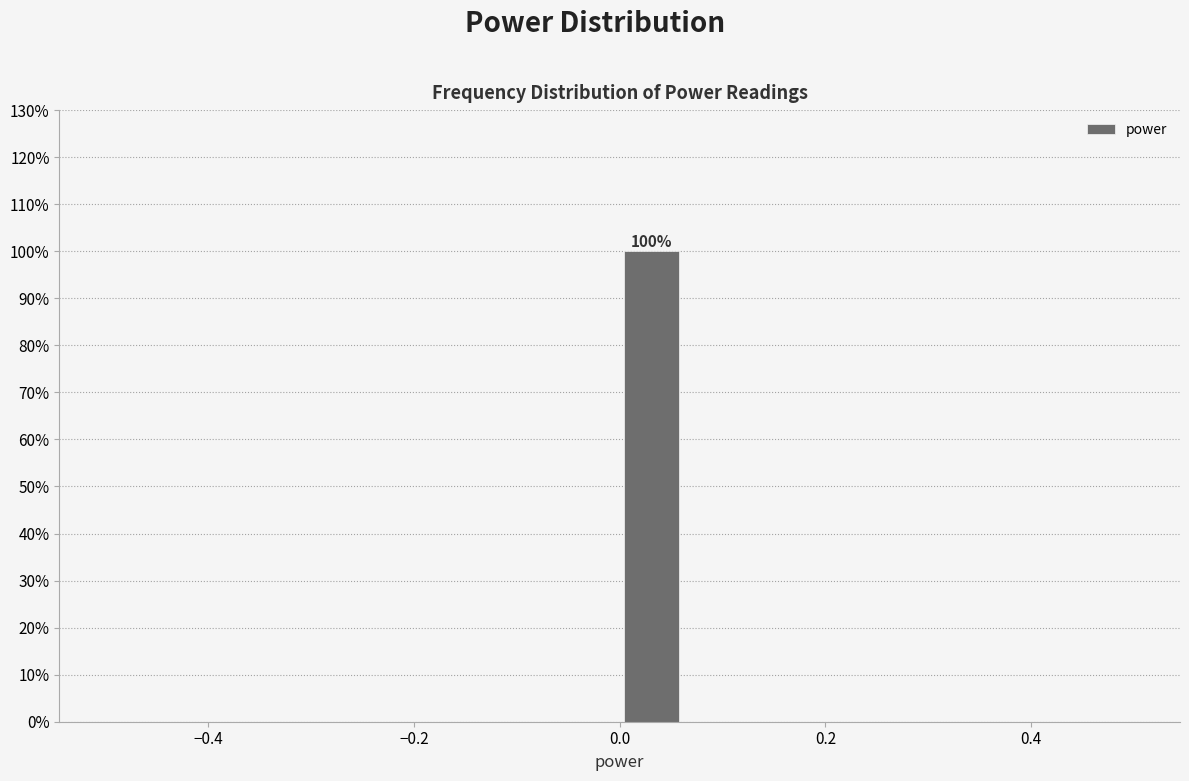

Read against the x-axis, roughly where is the centre of the tallest bar?

0.04